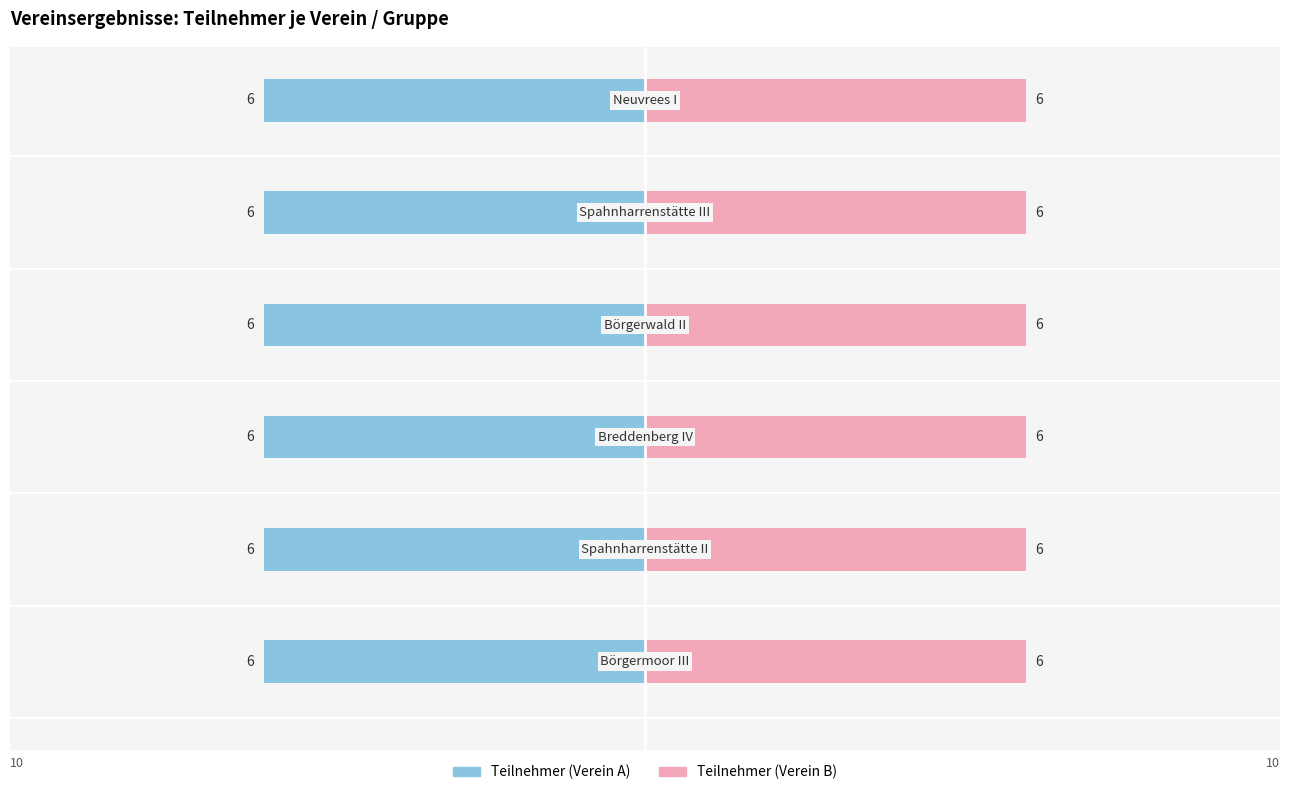

How many values in the Verein 4 (Börgerwald II) series exceed 0?

1